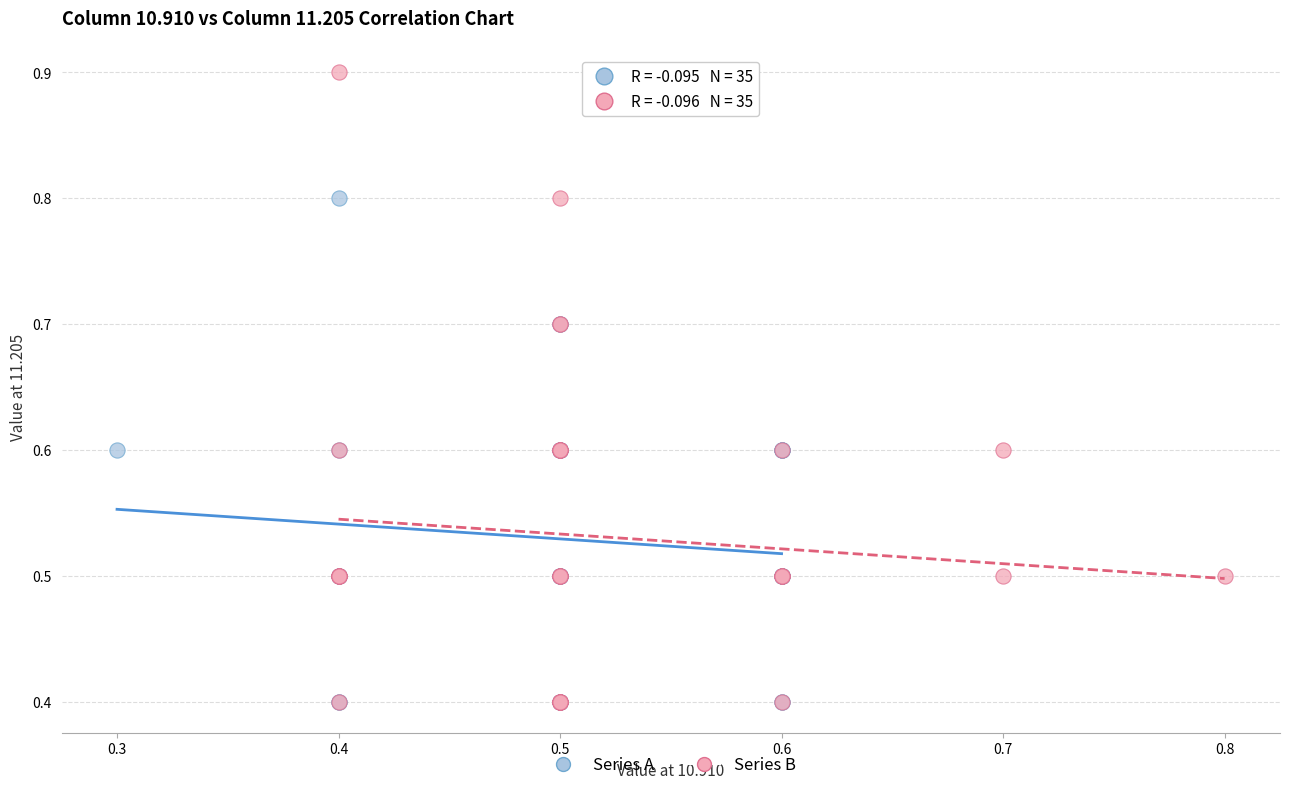

Which series reaches the maximum Y coordinate?

Series B